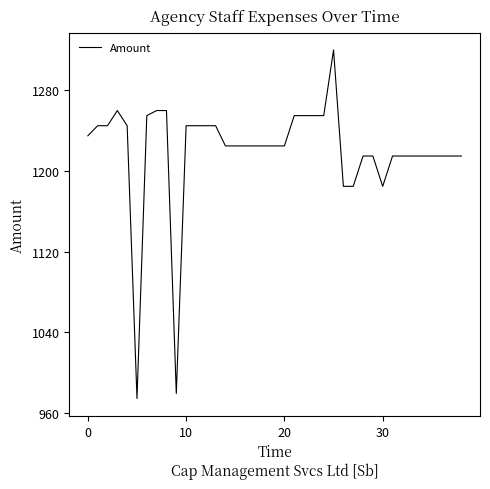

What is the difference between the maximum and minimum values?

345.0